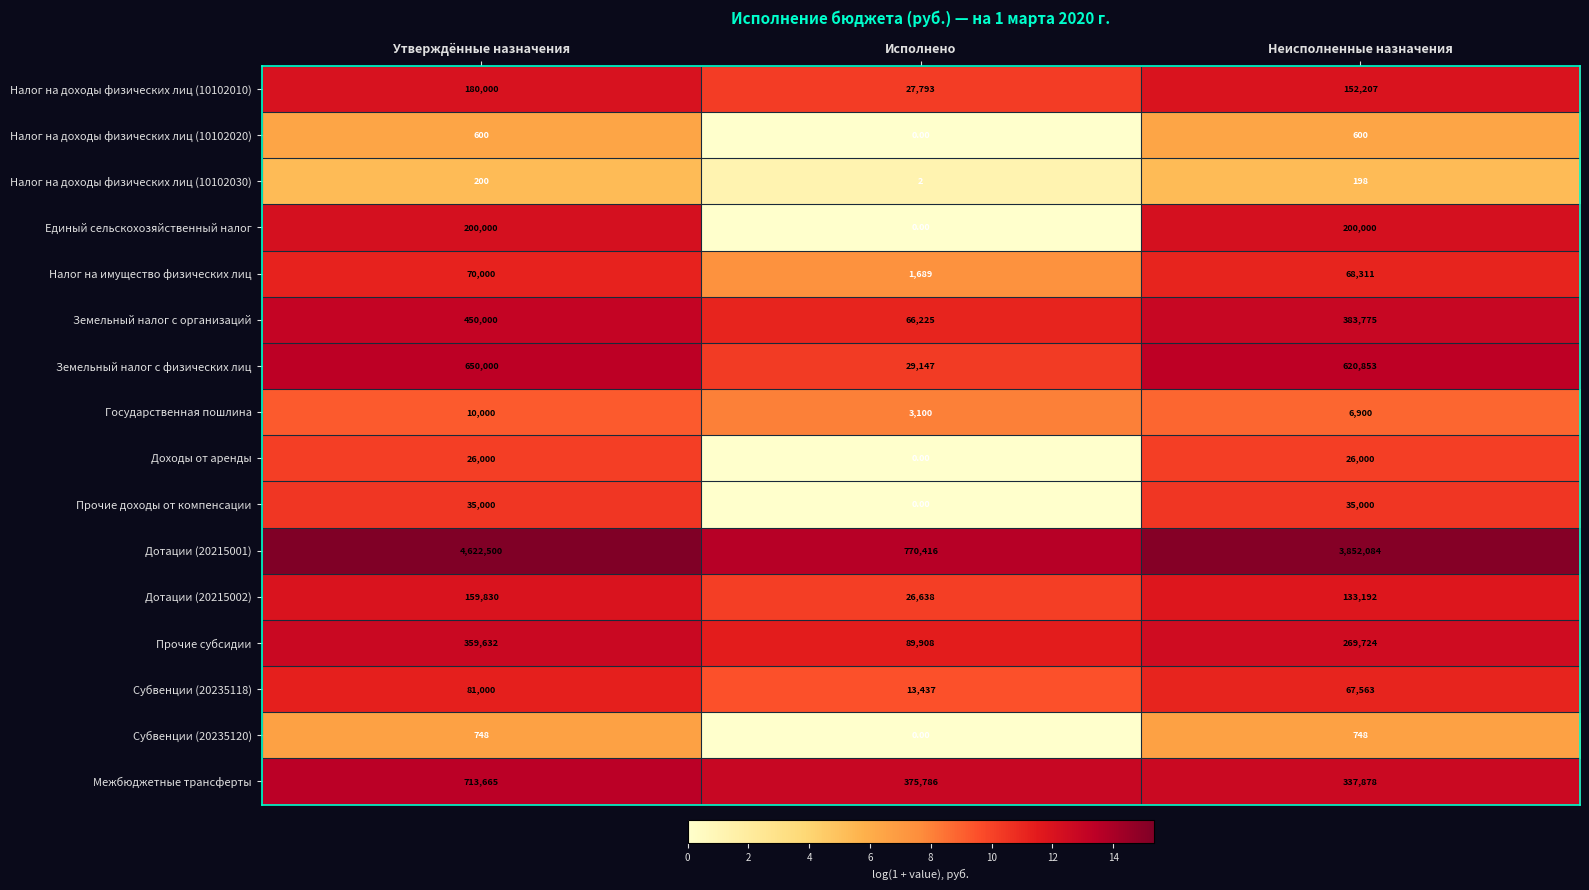

What is the average value of the Доходы от аренды series?

17333